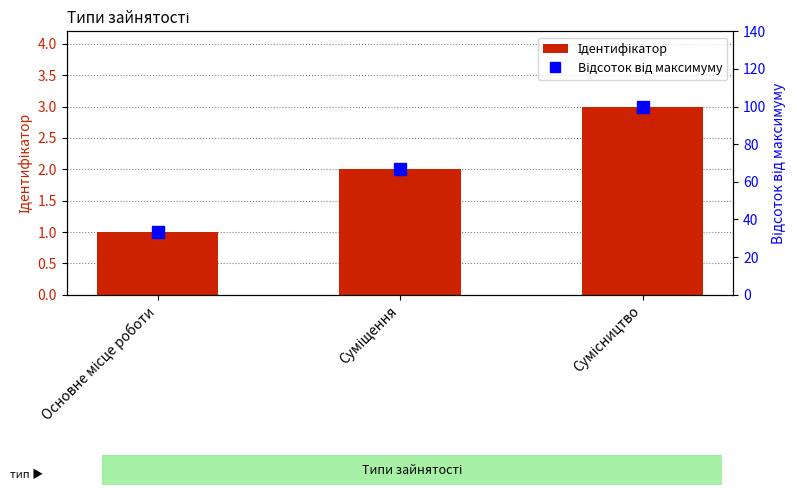

Reading left to right, extract all data points from this chart.

Ідентифікатор: Основне місце роботи=1.0	Суміщення=2.0	Сумісництво=3.0
Відсоток від максимуму: Основне місце роботи=33.3	Суміщення=66.7	Сумісництво=100.0